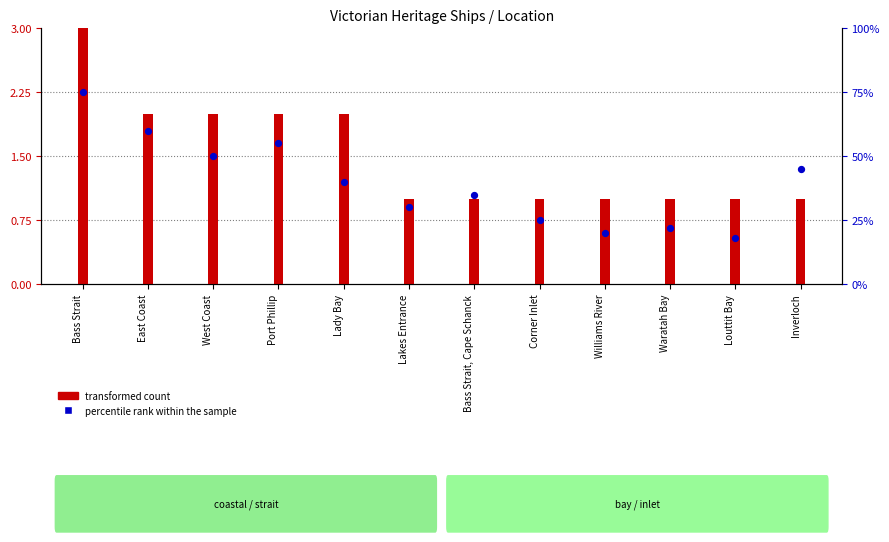

At how many categories does at least one series exceed 52?

3